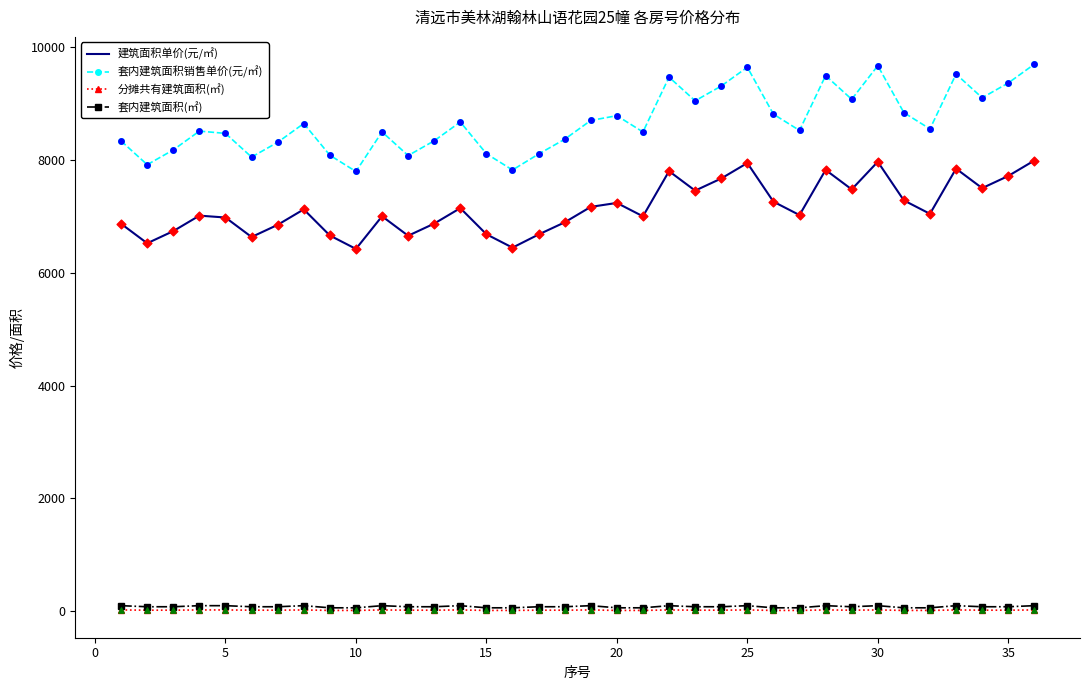

Which series has the largest total across all categories?

套内建筑面积销售单价(元/㎡)